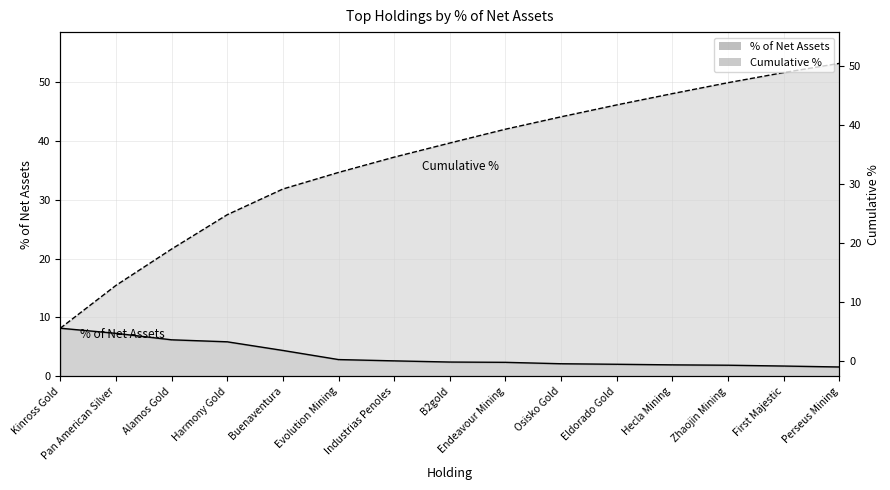

Reading left to right, extract all data points from this chart.

% of Net Assets: 8.2	7.3	6.2	5.8	4.4	2.8	2.6	2.4	2.4	2.1	2.0	1.9	1.9	1.7	1.6
Cumulative %: 8.2	15.4	21.6	27.4	31.8	34.6	37.2	39.6	42.0	44.1	46.1	48.0	49.9	51.6	53.2